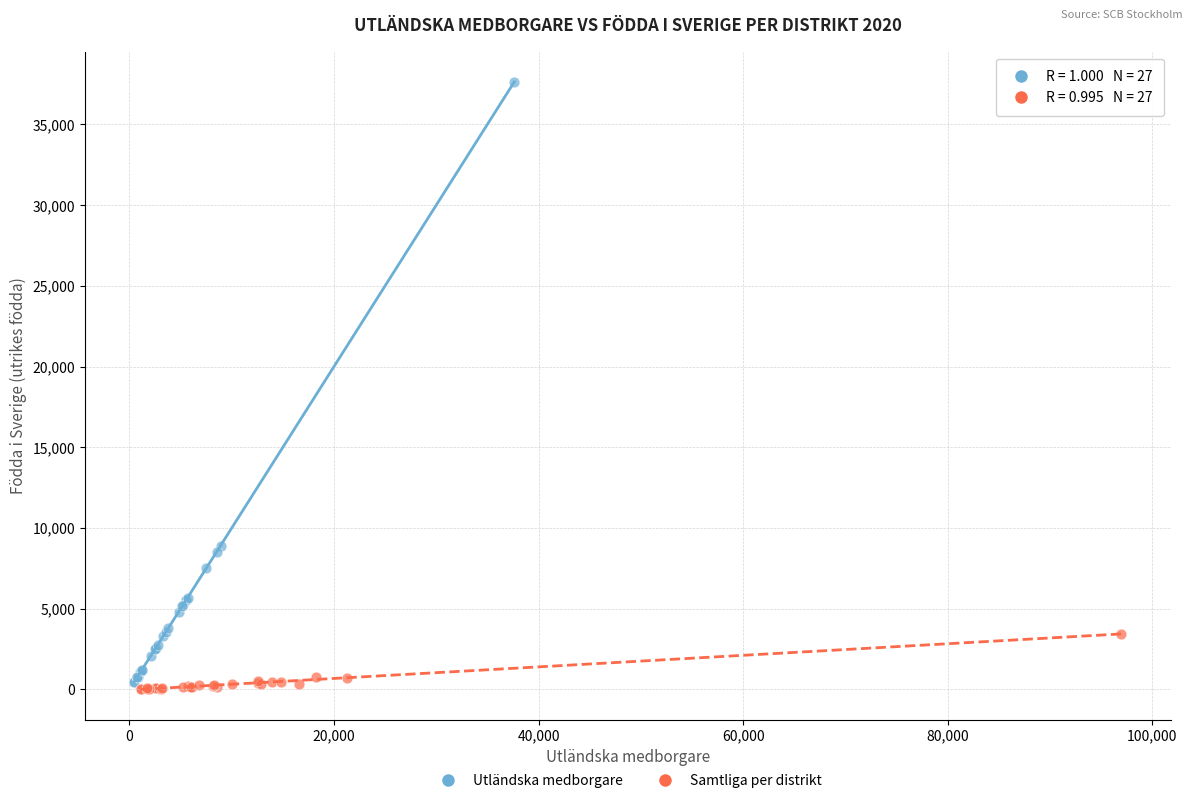

Which series reaches the minimum Y coordinate?

Samtliga per distrikt